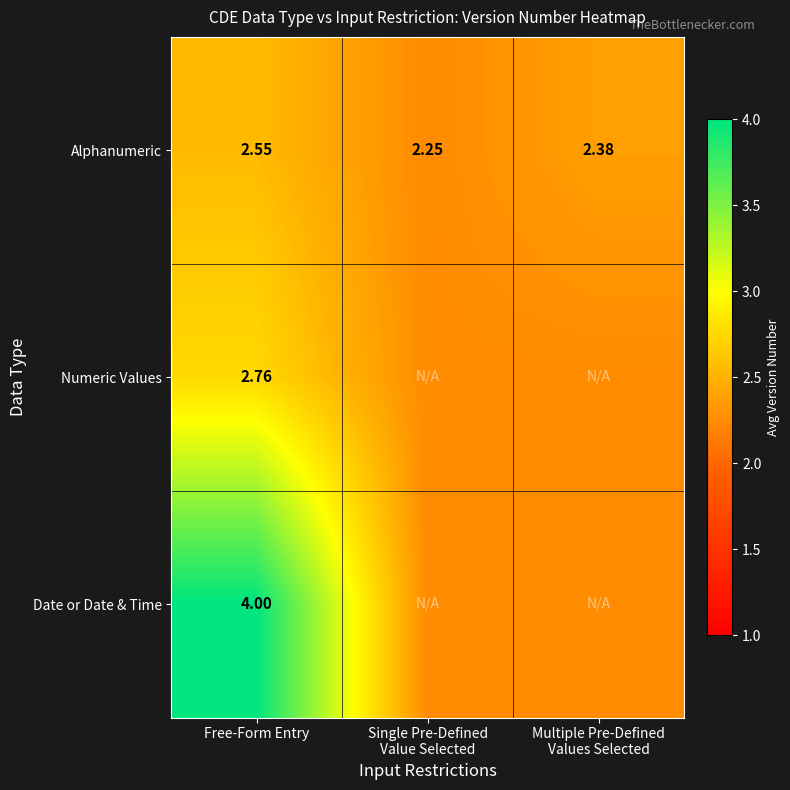

Is the value of Numeric Values at Free-Form Entry greater than the value of Date or Date & Time at Free-Form Entry?

No